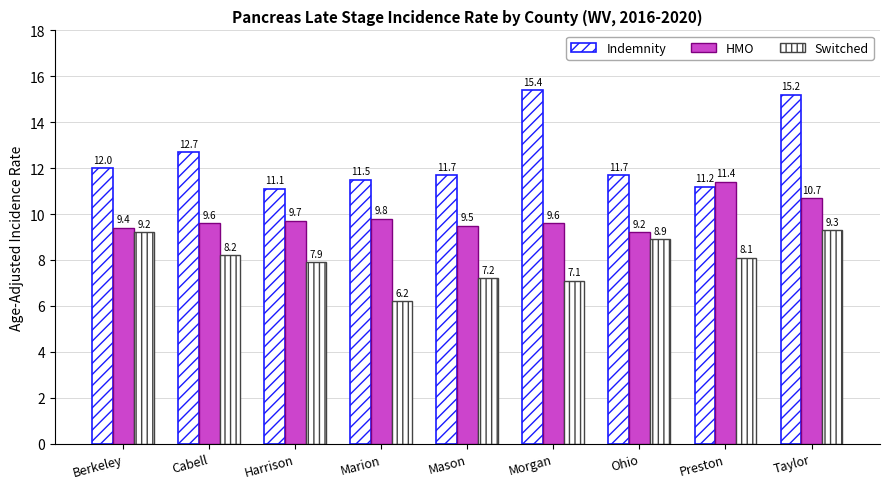

What is the difference between the HMO values at Berkeley and Preston?

2.0